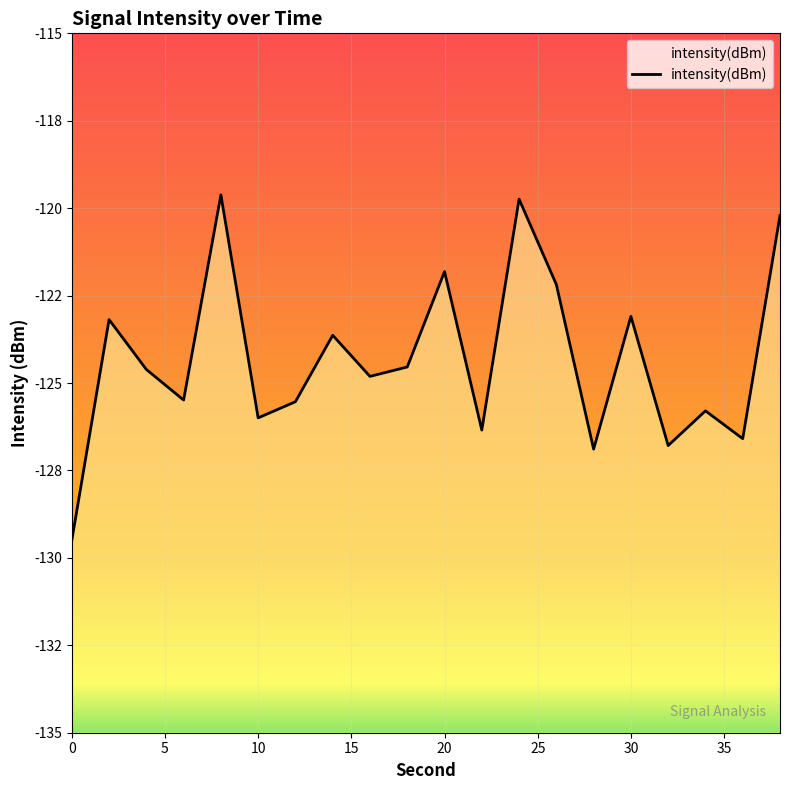

Reading left to right, list all the values displayed in this chart.

0=-129.5	2=-123.2	4=-124.6	6=-125.5	8=-119.6	10=-126.0	12=-125.5	14=-123.6	16=-124.8	18=-124.5	20=-121.8	22=-126.3	24=-119.7	26=-122.2	28=-126.9	30=-123.1	32=-126.8	34=-125.8	36=-126.6	38=-120.2